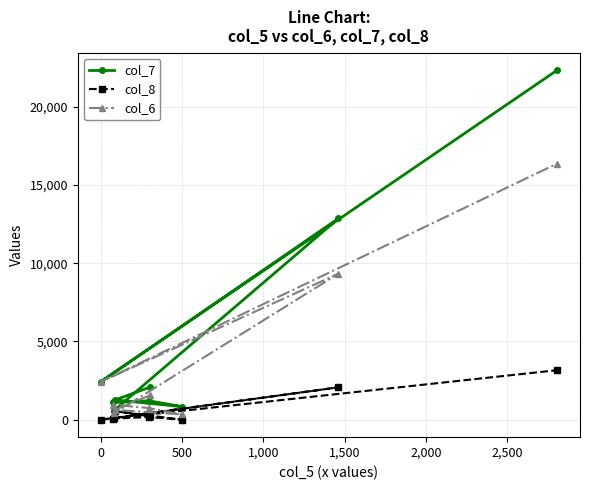

What are all the series names shown in the legend?

col_7, col_8, col_6